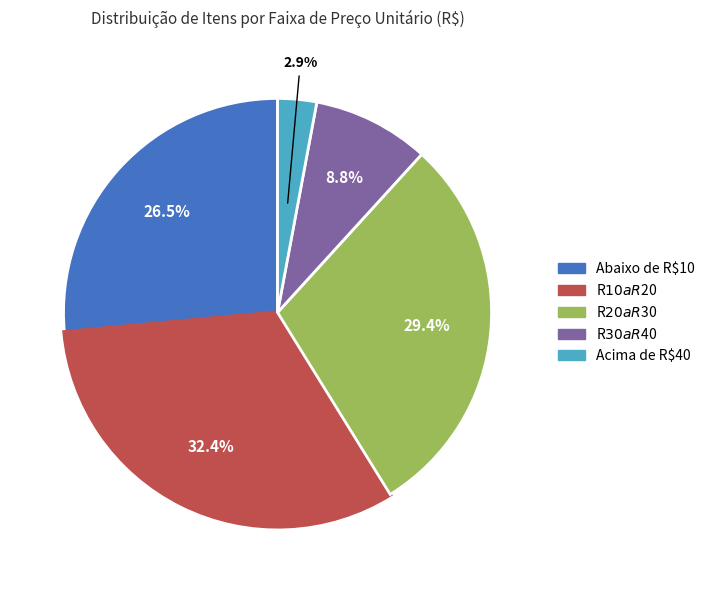

Is there any slice that represents more than half of the pie?

No